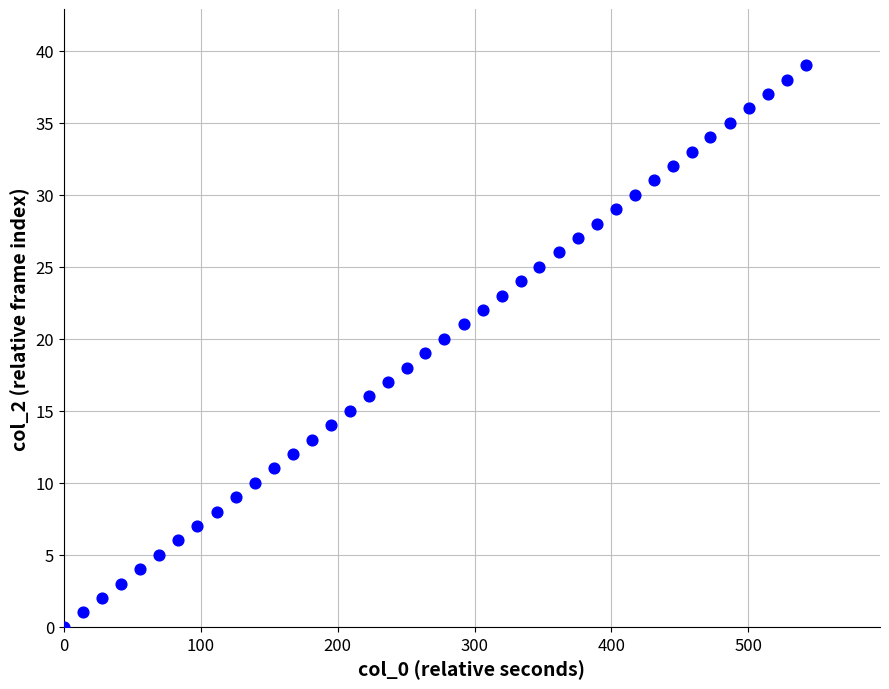

What is the range of Y values (max minus min)?

39